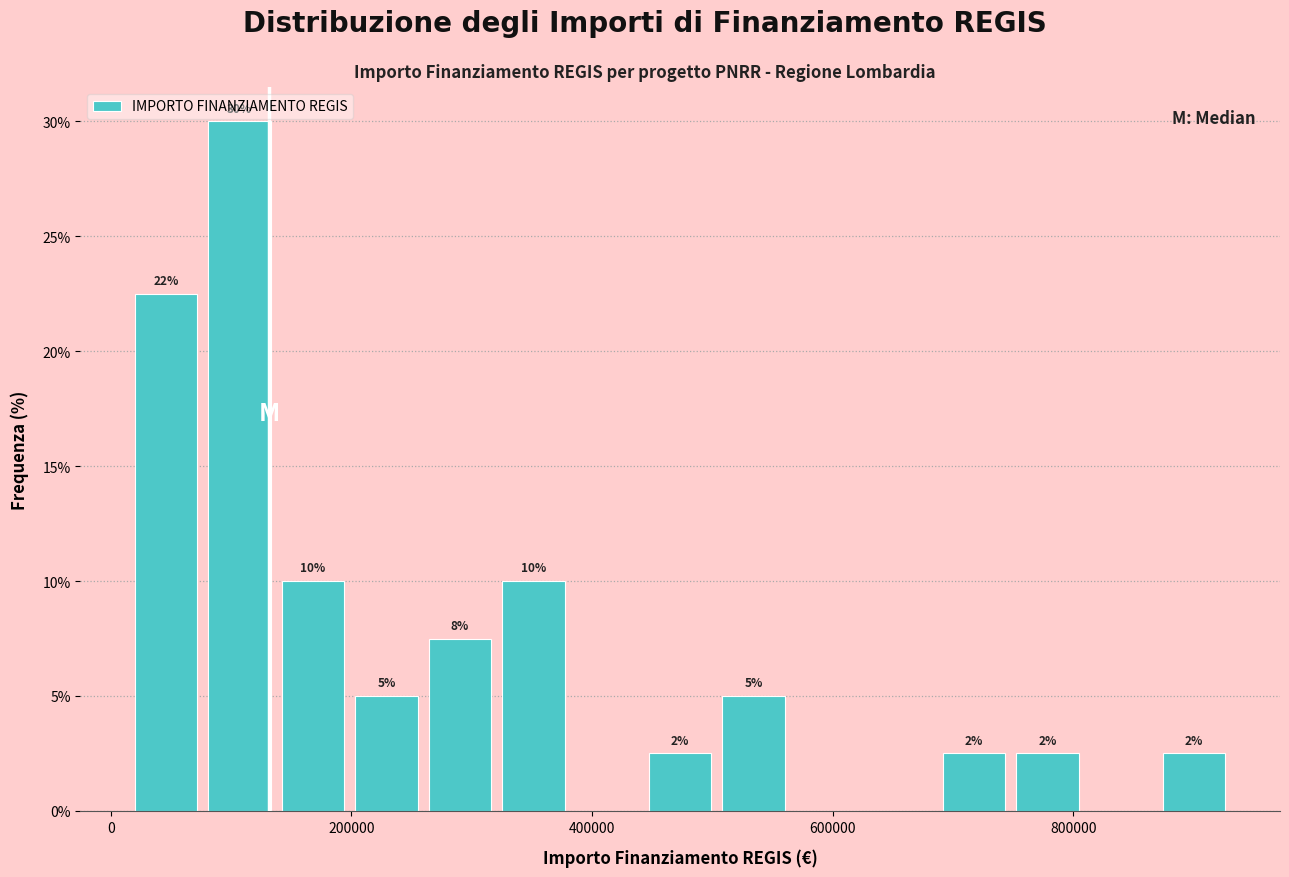

Read against the x-axis, roughly where is the centre of the tallest bar?

100000